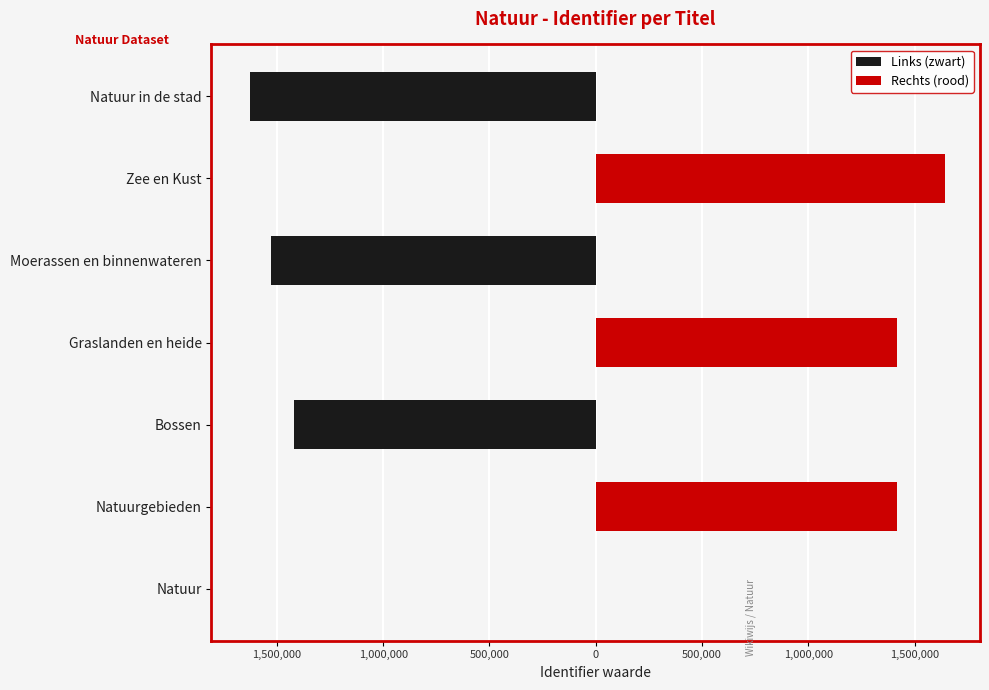

How many data points does each series have?

7